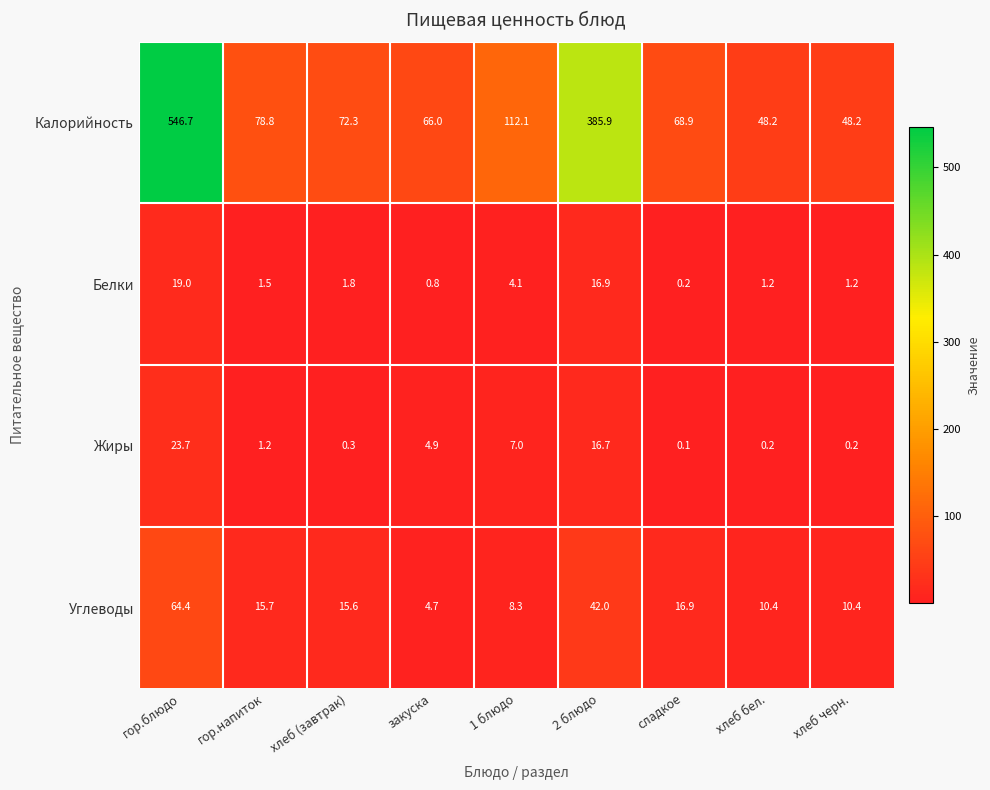

True or false: Калорийность has a value of 32.1 at гор.напиток.

False